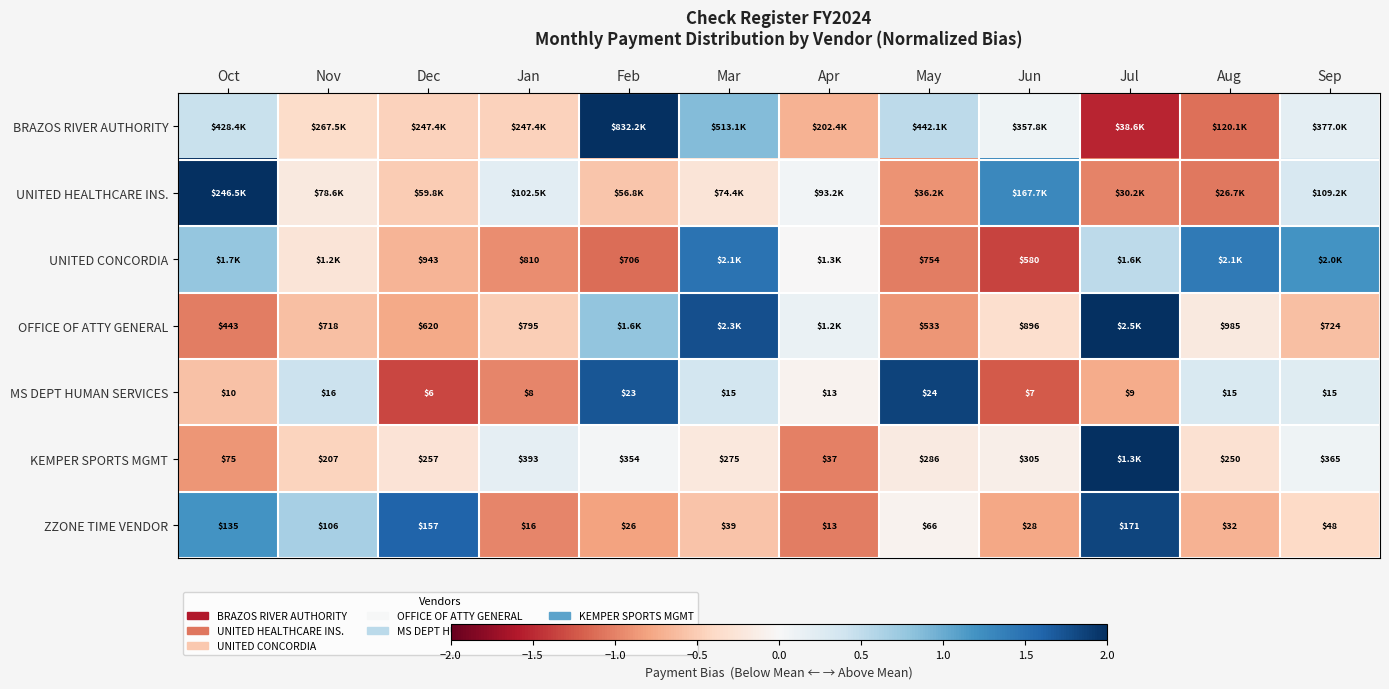

Where does the ZZONE TIME VENDOR series first go above 48?

Oct